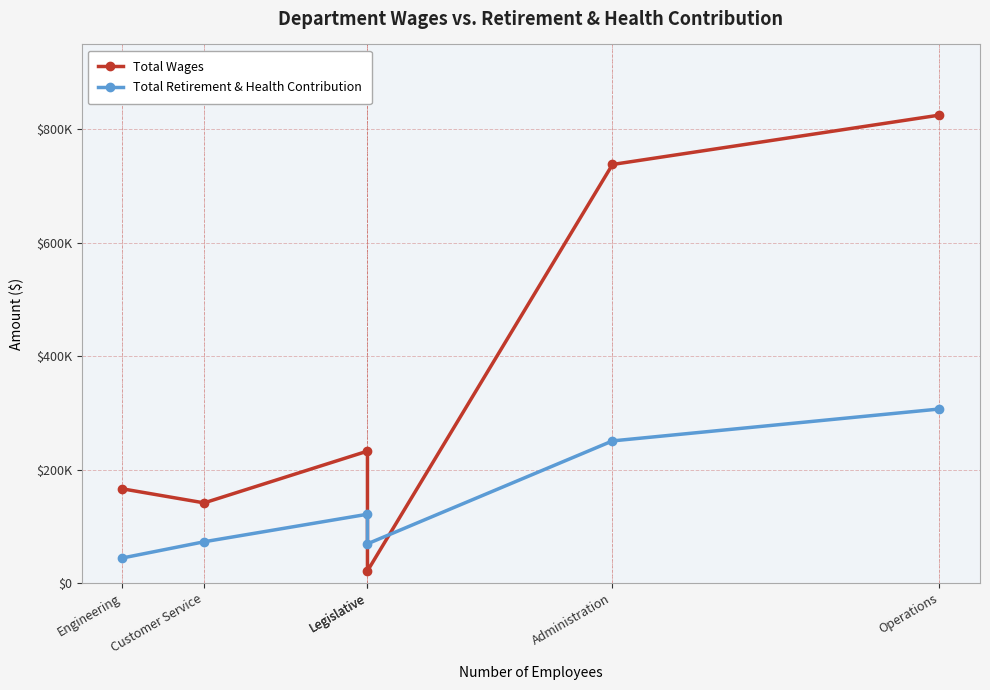

What is the sum of all Total Wages values?

2124292